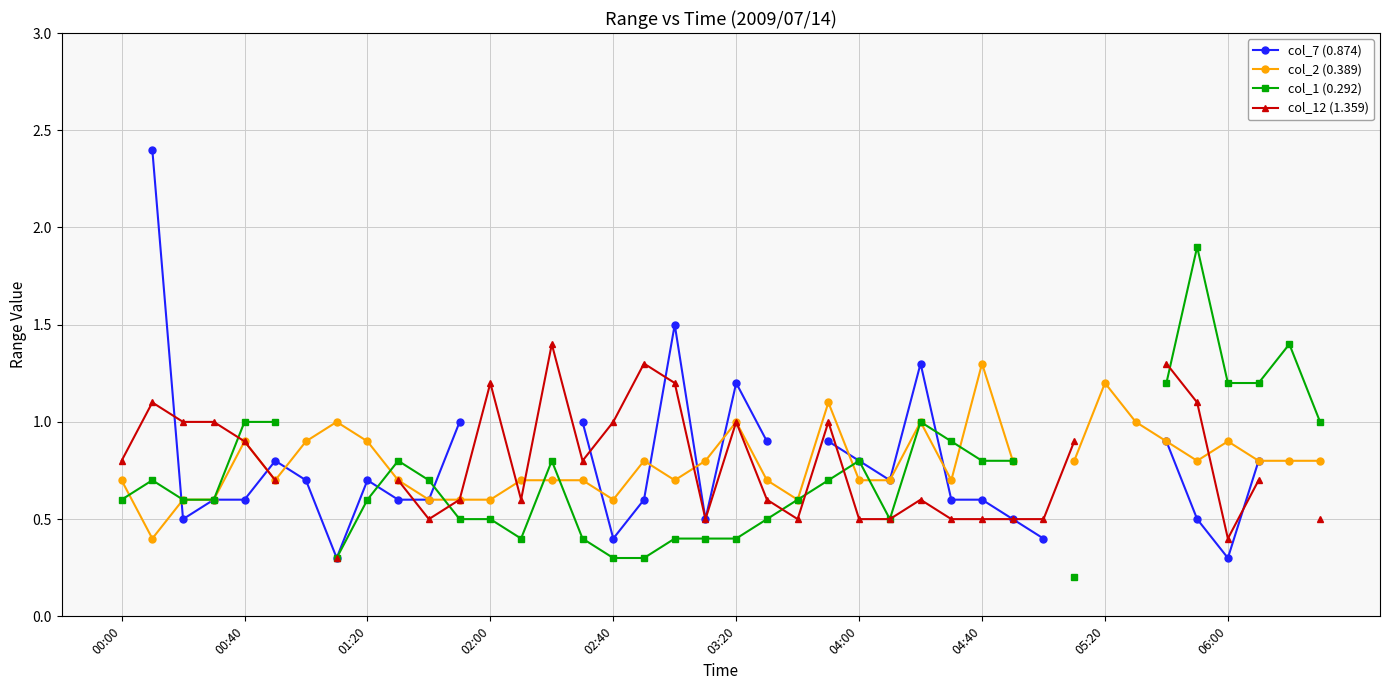

After their last crossing, which series has the higher values: col_12 (1.359) or col_2 (0.389)?

col_2 (0.389)